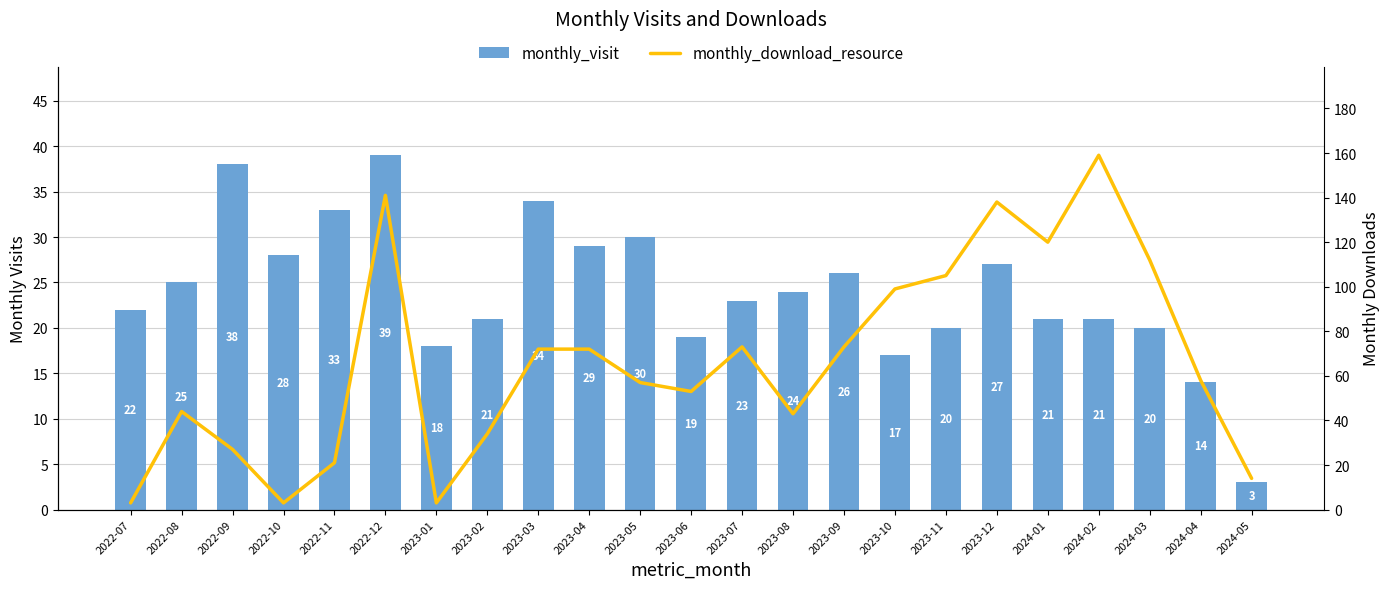

The monthly_download_resource series shows 105 at 2023-11. True or false?

True